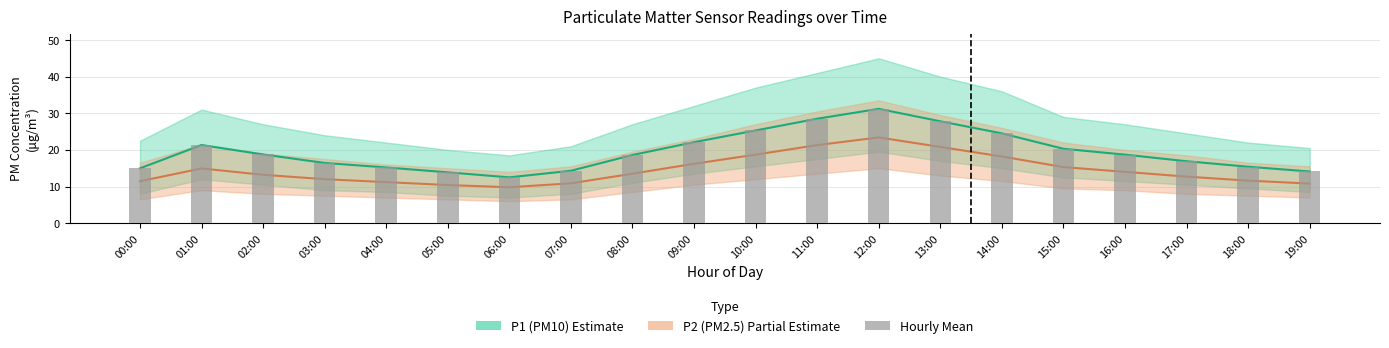

What is the difference between the values at 11:00 and 05:00?

14.6